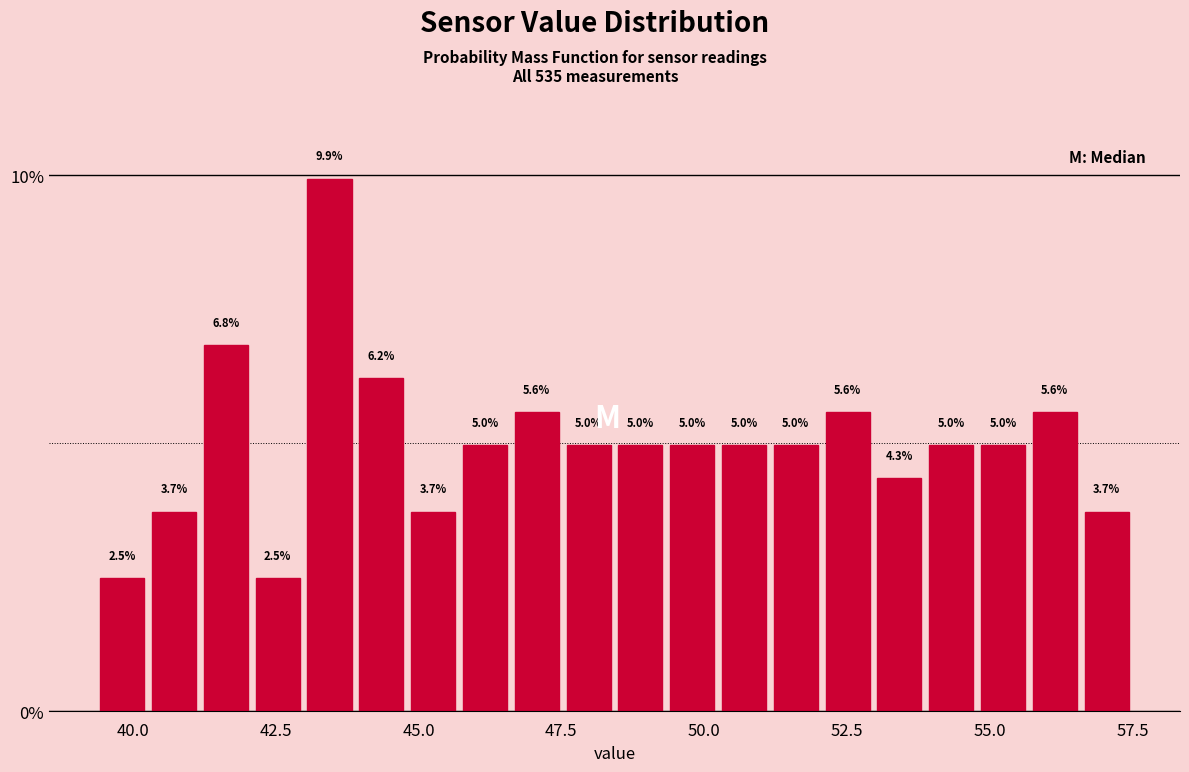

Read against the x-axis, roughly where is the centre of the tallest bar?

43.5